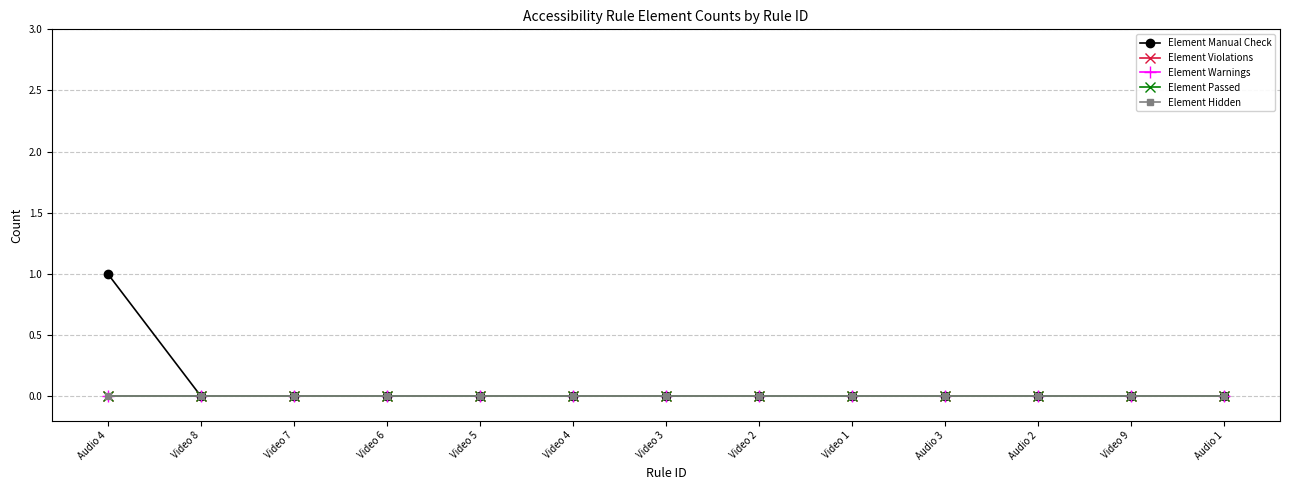

What is the label of the 11th point from the right?

Video 7